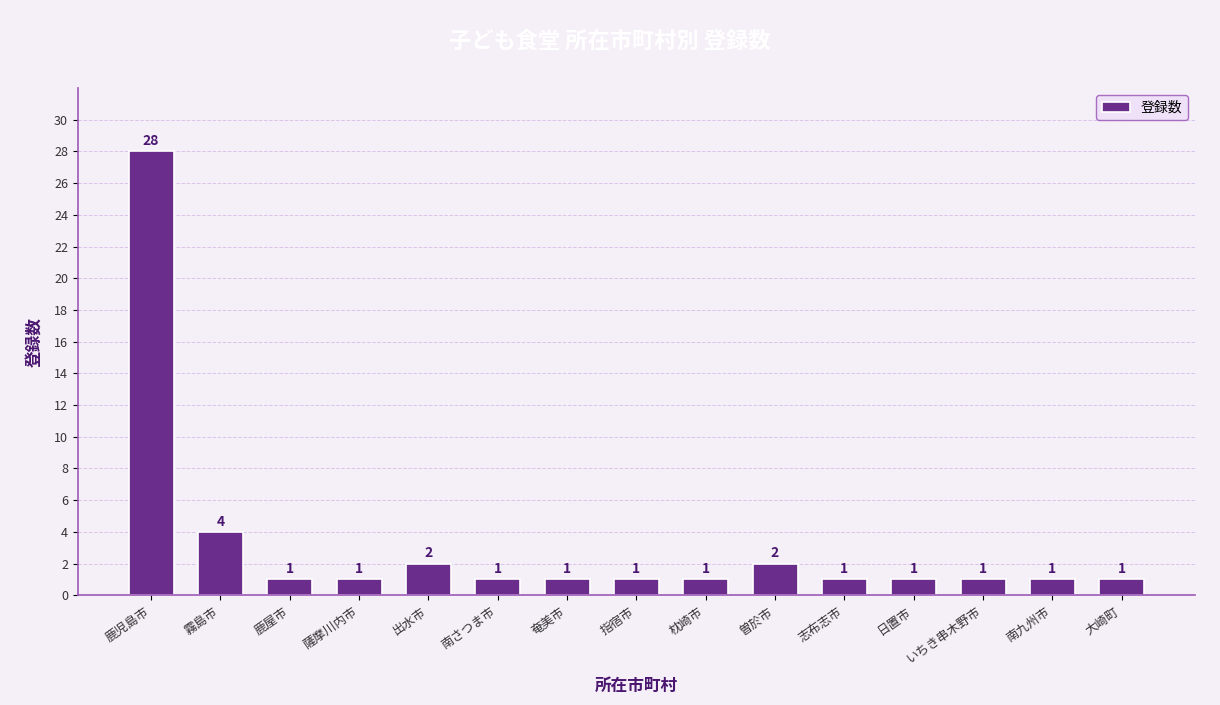

What is the greatest value displayed?

28